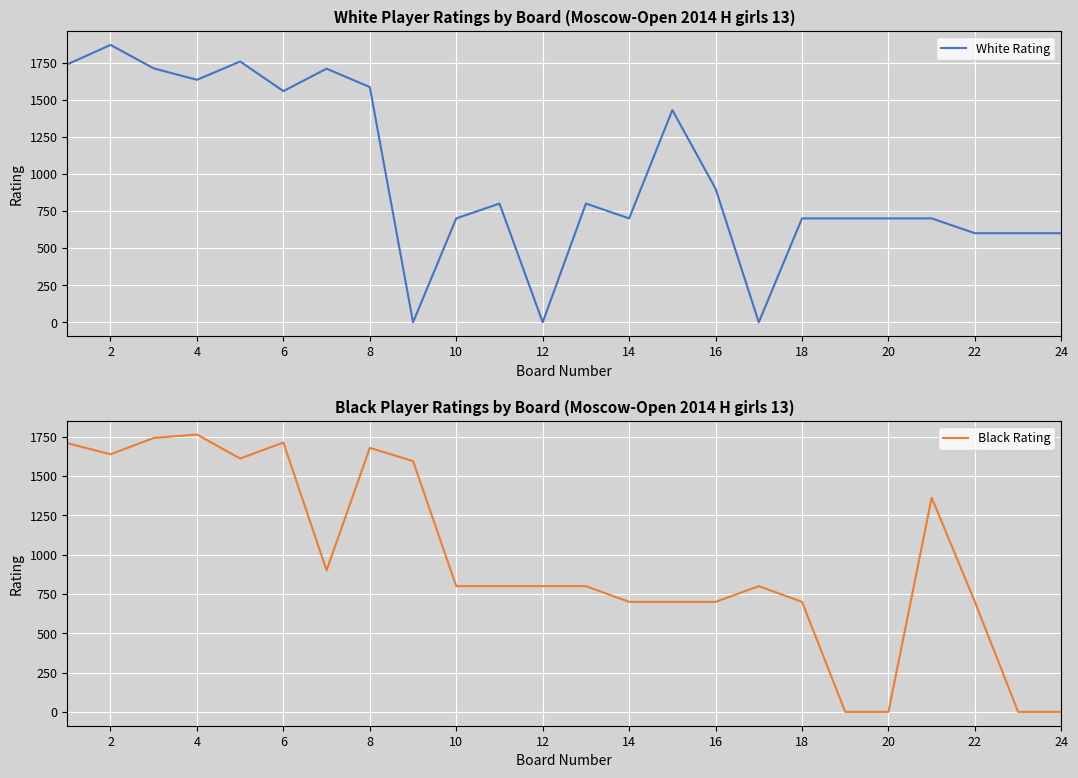

After their last crossing, which series has the higher values: Black Rating or White Rating?

White Rating